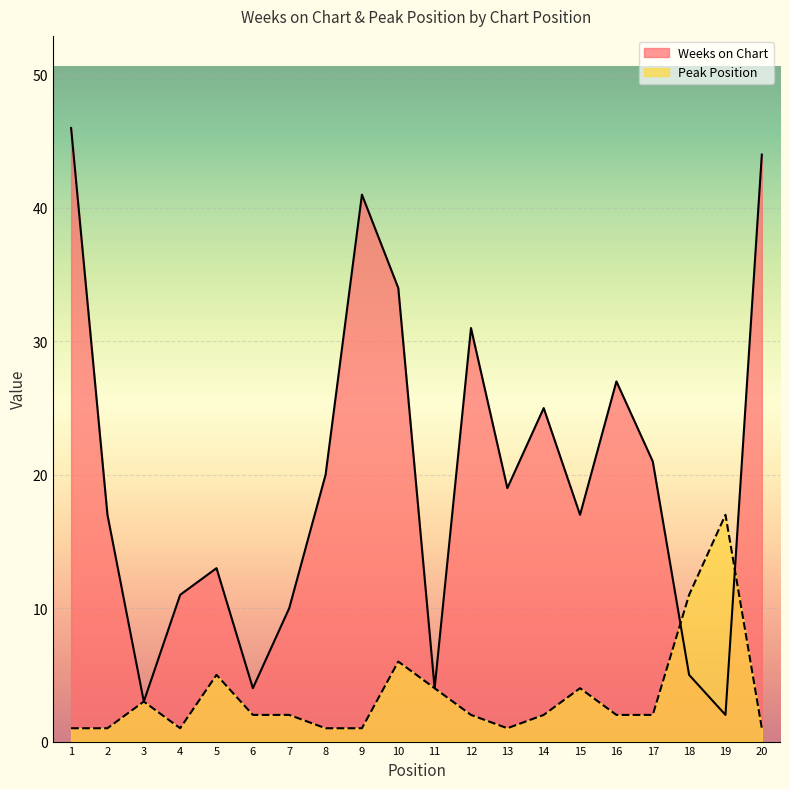

What is the smallest value displayed?

1